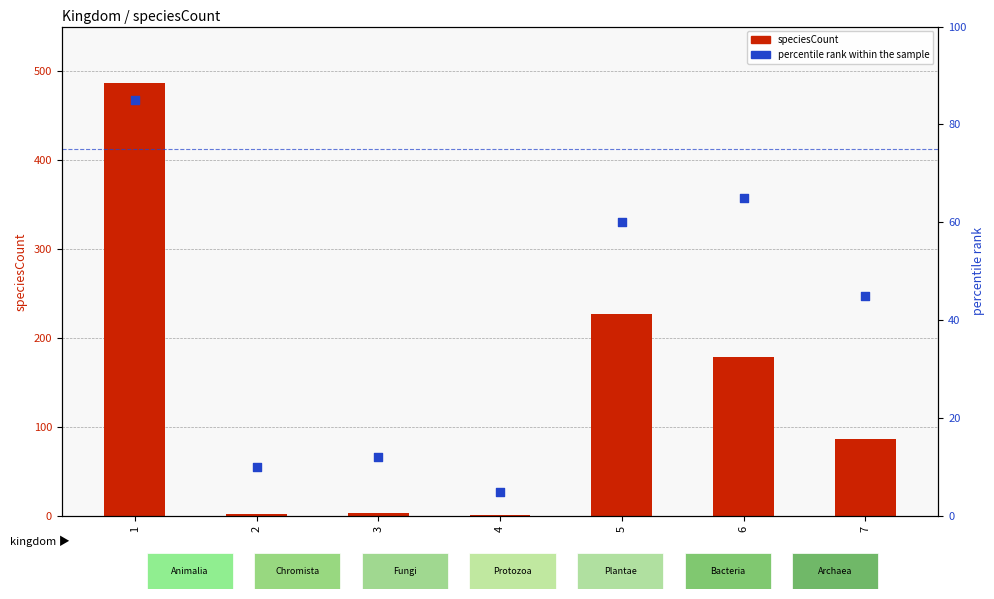

Which series has the largest Y range (max minus min)?

speciesCount